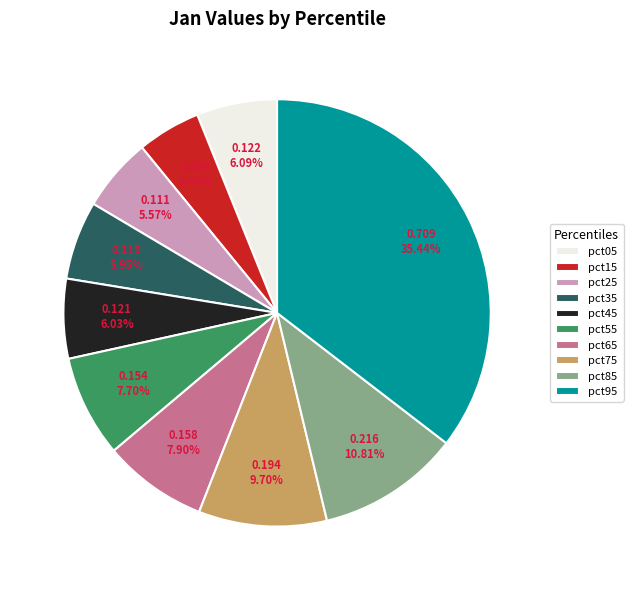

To the nearest percent, what is the average slice percentage?

10%